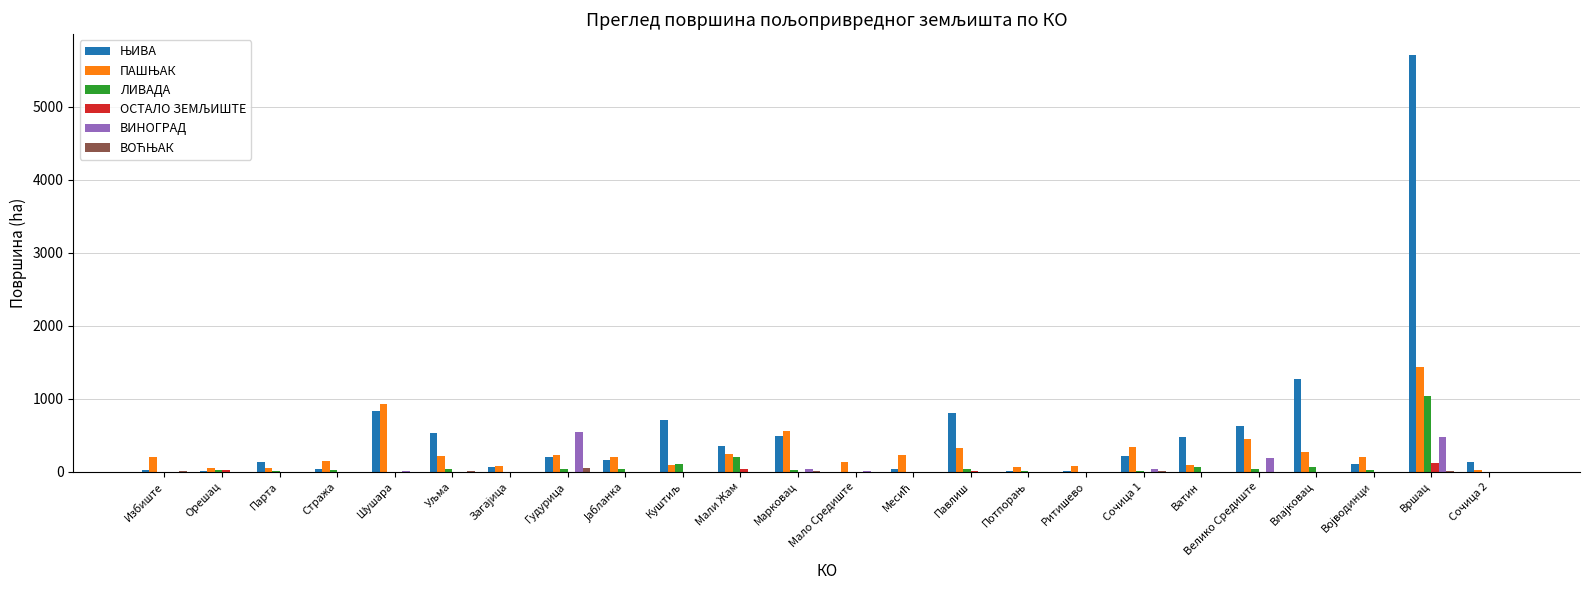

What is the average value of the ВИНОГРАД series?

54.7